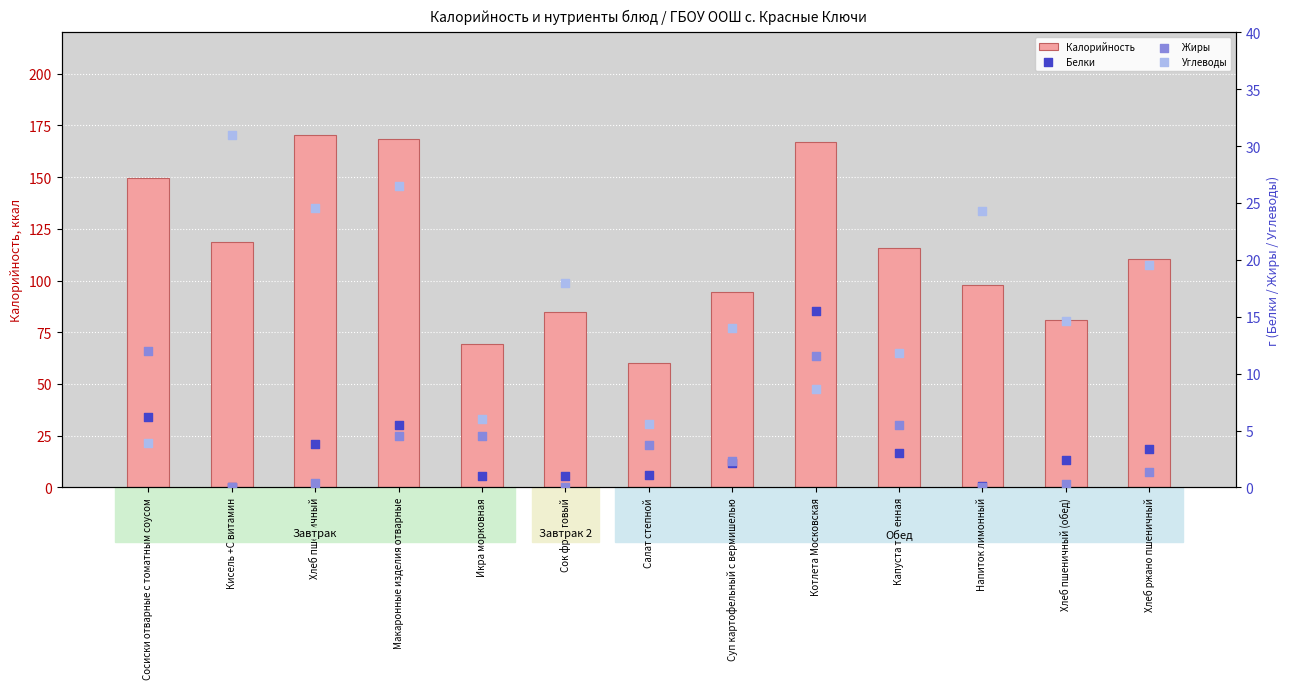

Which series has the largest total across all categories?

Калорийность